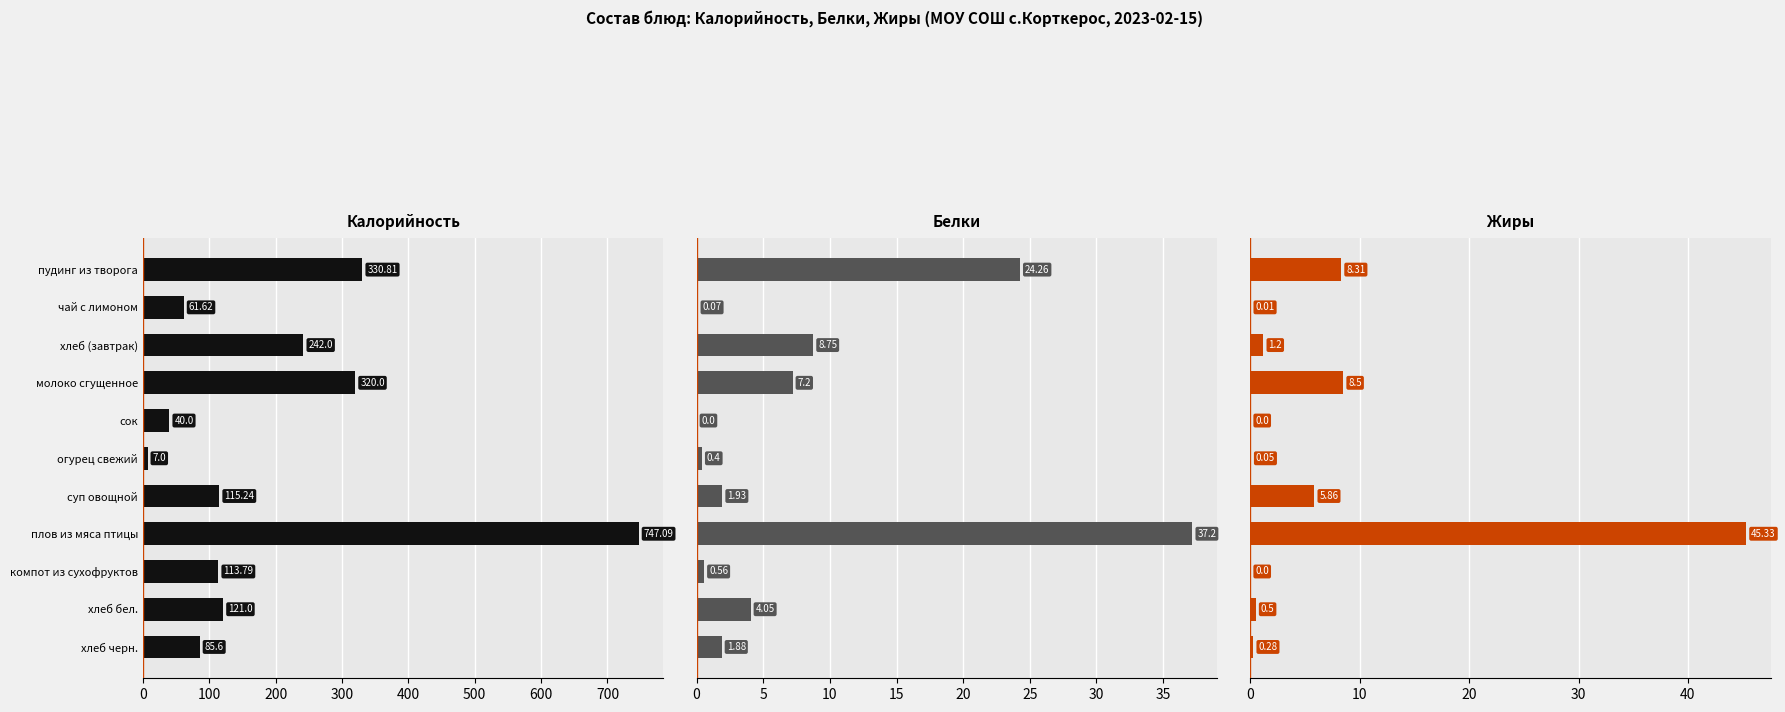

What is the sum of the Калорийность values at хлеб (завтрак) and чай с лимоном?

303.6